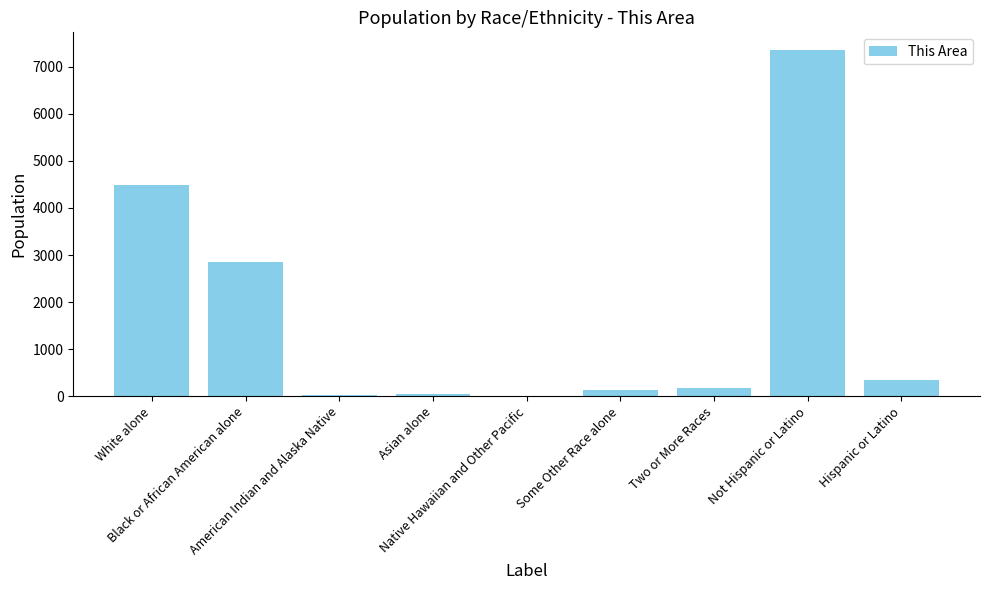

What is the maximum value shown in the chart?

7365